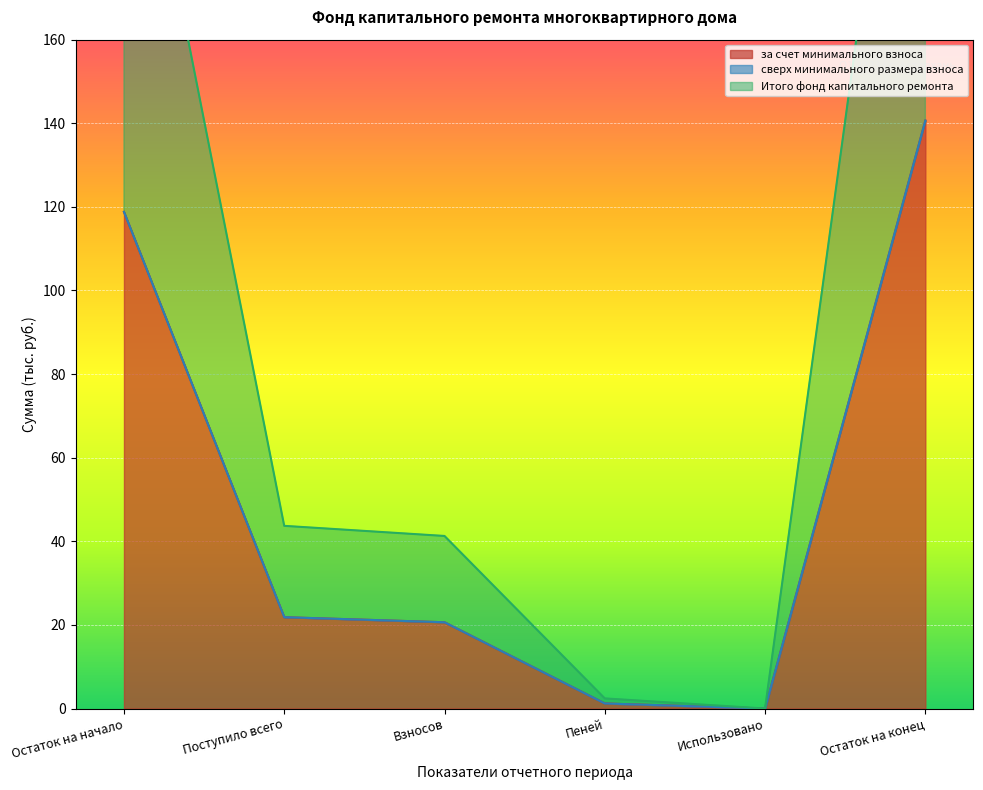

The value of за счет минимального взноса at Остаток на начало is 166.3. True or false?

False